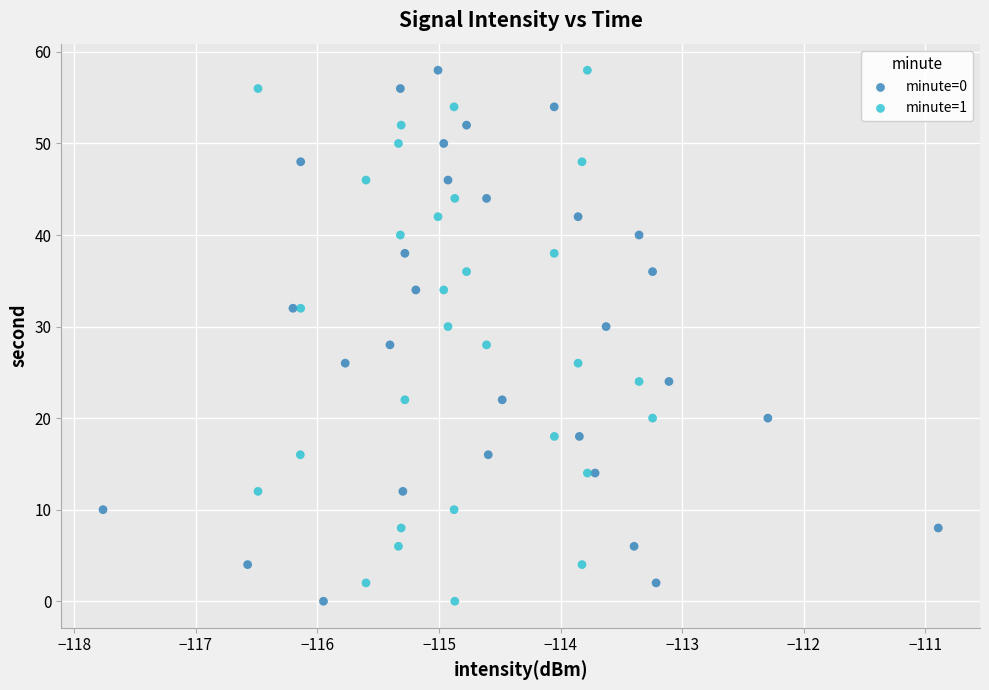

What are all the series names shown in the legend?

minute=0, minute=1